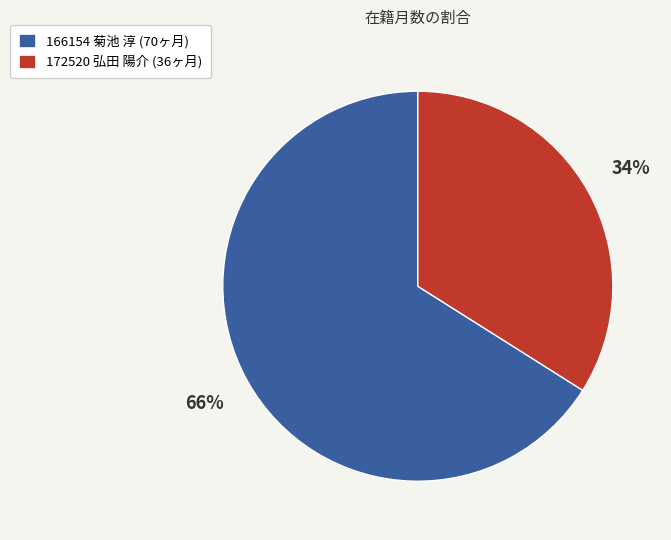

What is the ratio of the value at 172520 弘田 陽介 to the value at 166154 菊池 淳?

0.5